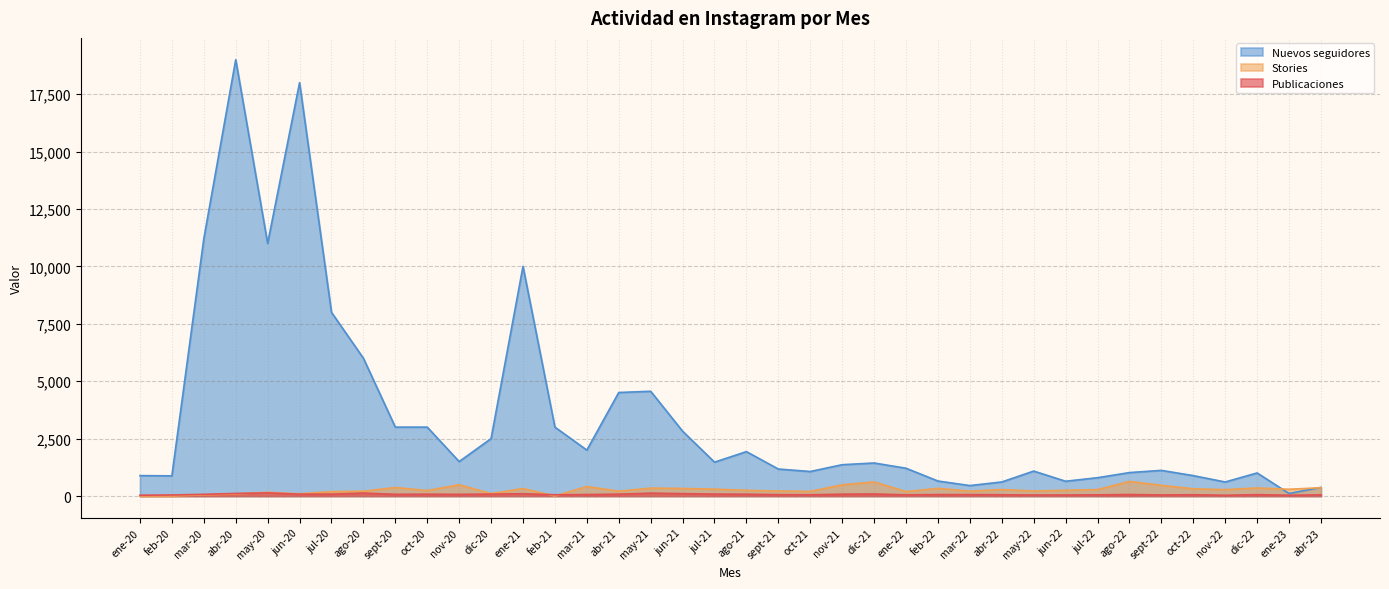

What are all the series names shown in the legend?

Nuevos seguidores, Stories, Publicaciones